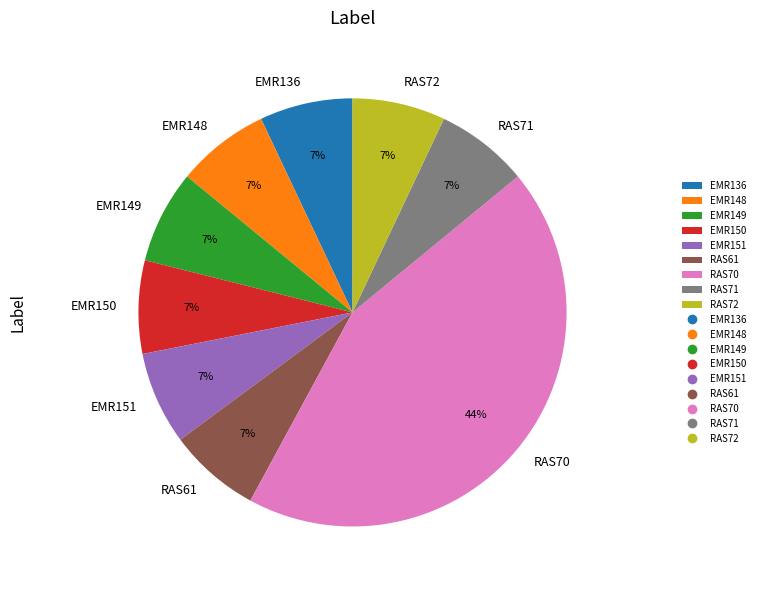

How many slices are in this pie chart?

9